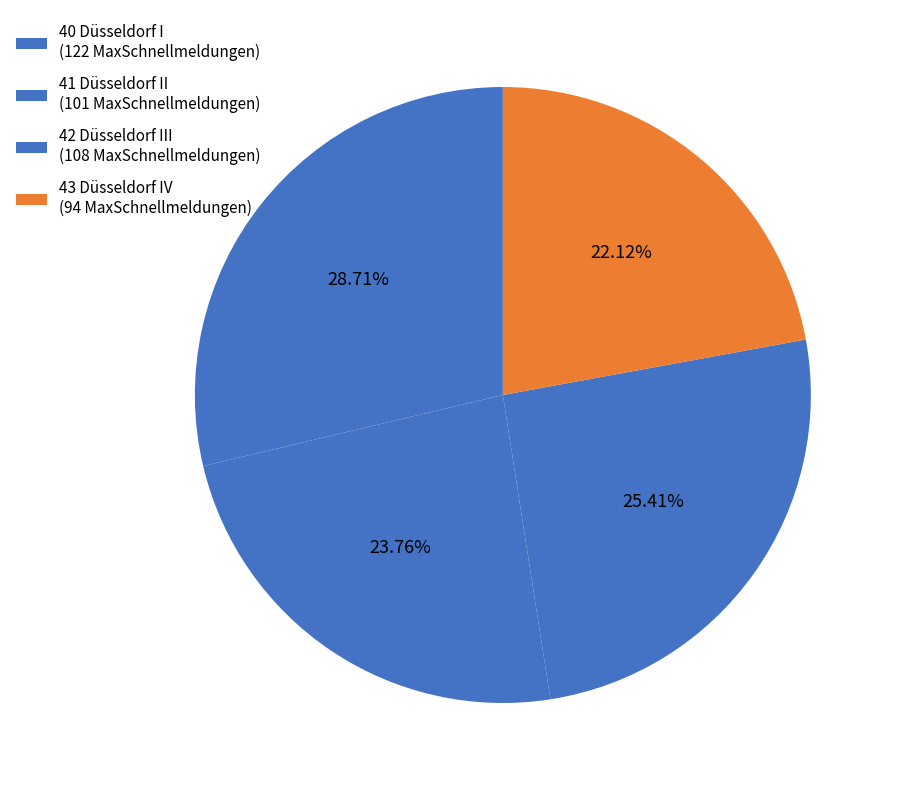

Which slice is the largest?

40 Düsseldorf I